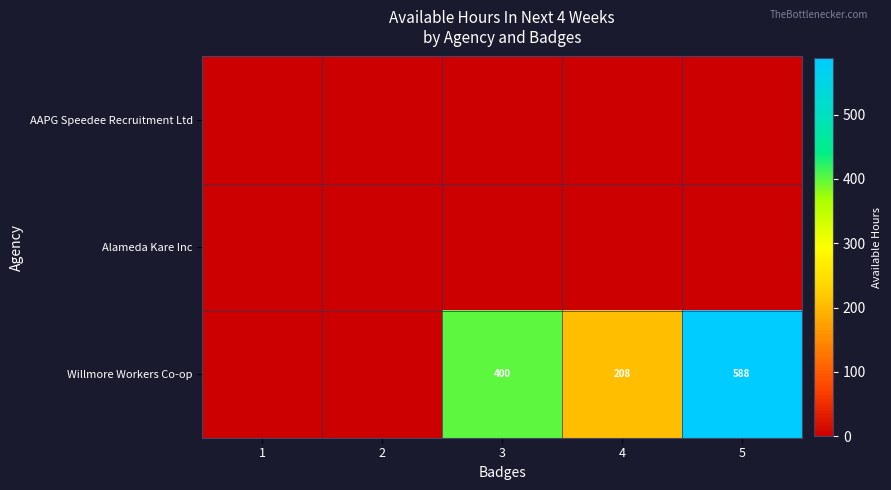

What is the spread (max minus min) of values at 3?

400